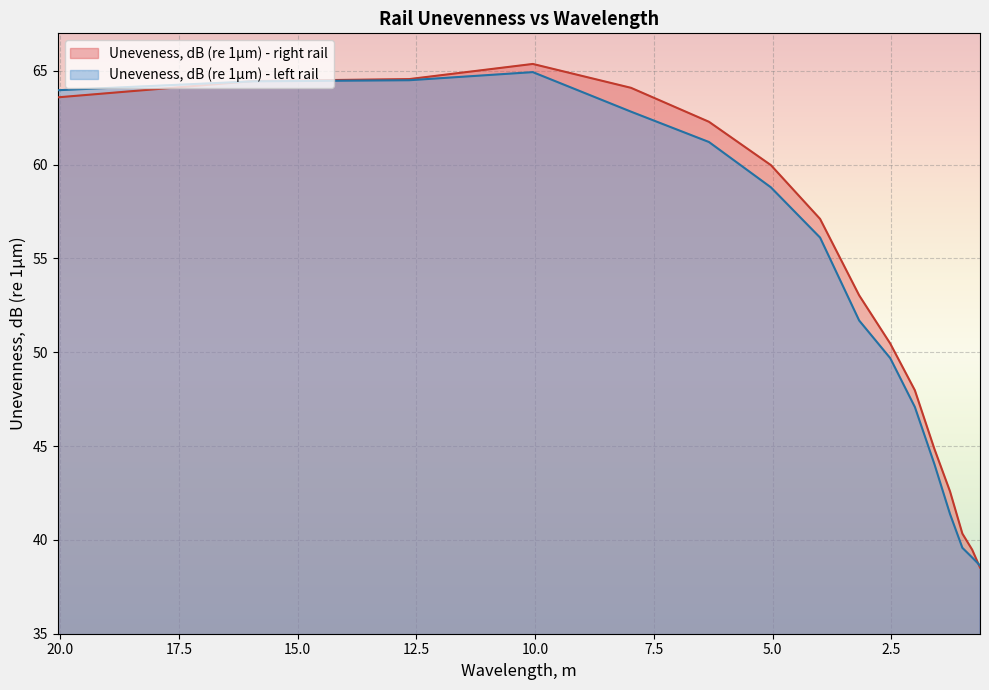

What is the total value across all series at 1.264911064?

84.0